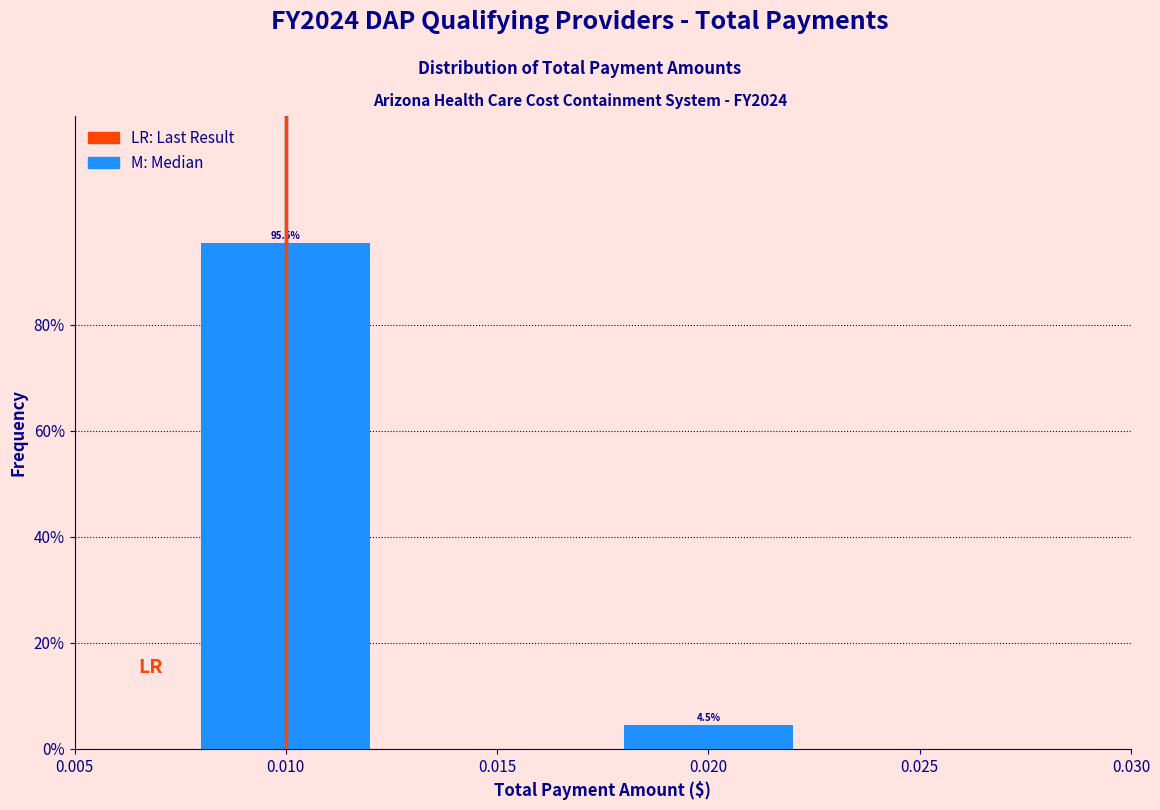

Reading left to right, list all the values displayed in this chart.

0.010=95.5	0.020=4.5